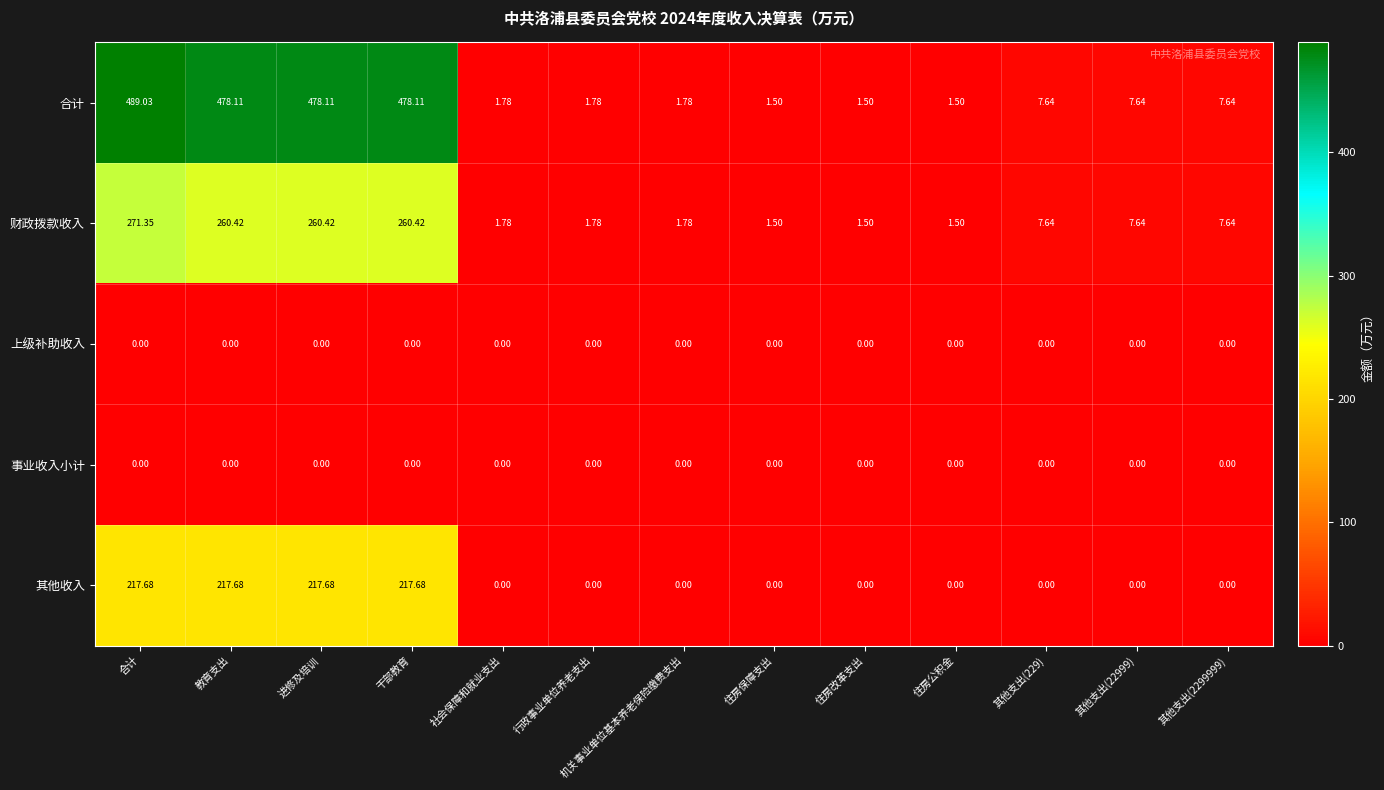

At which category is the sum across all series the highest?

合计